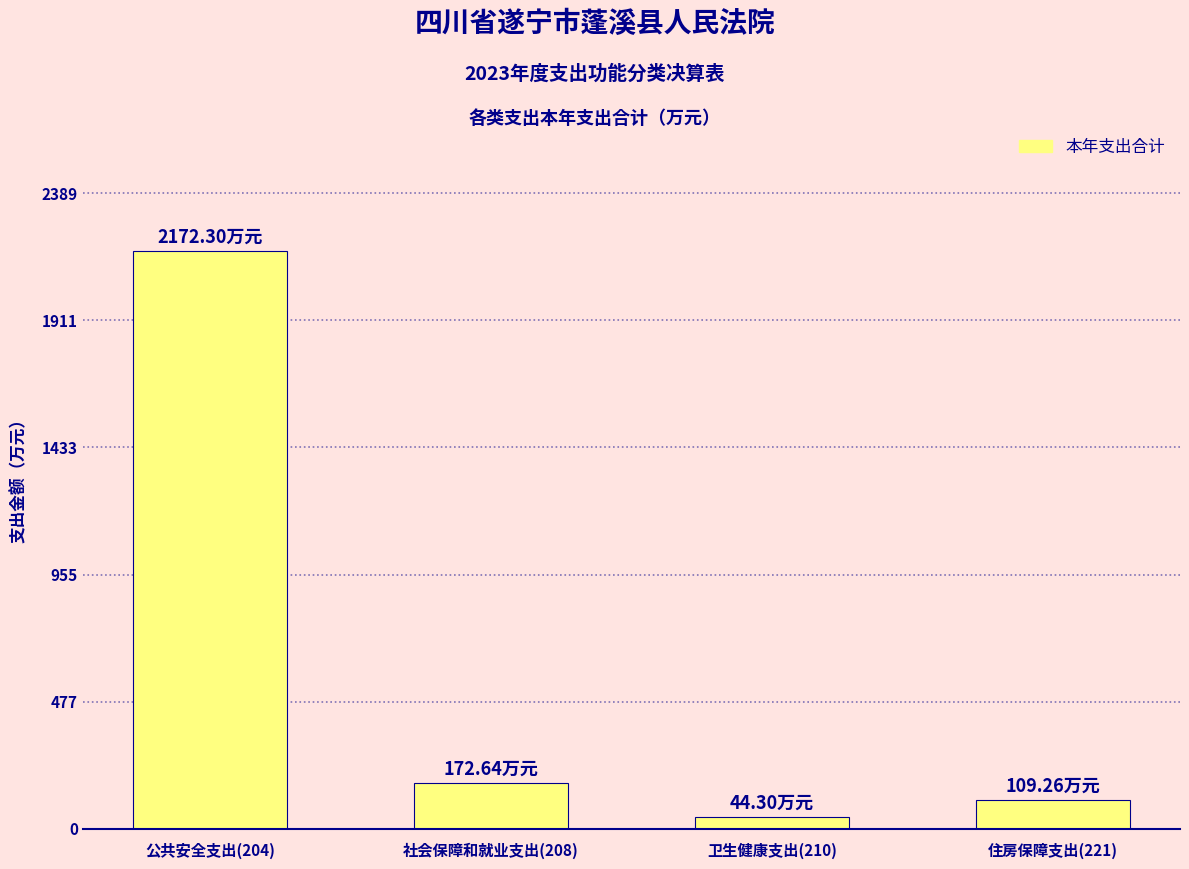

What is the change in value from 公共安全支出(204) to 住房保障支出(221)?

-2063.0